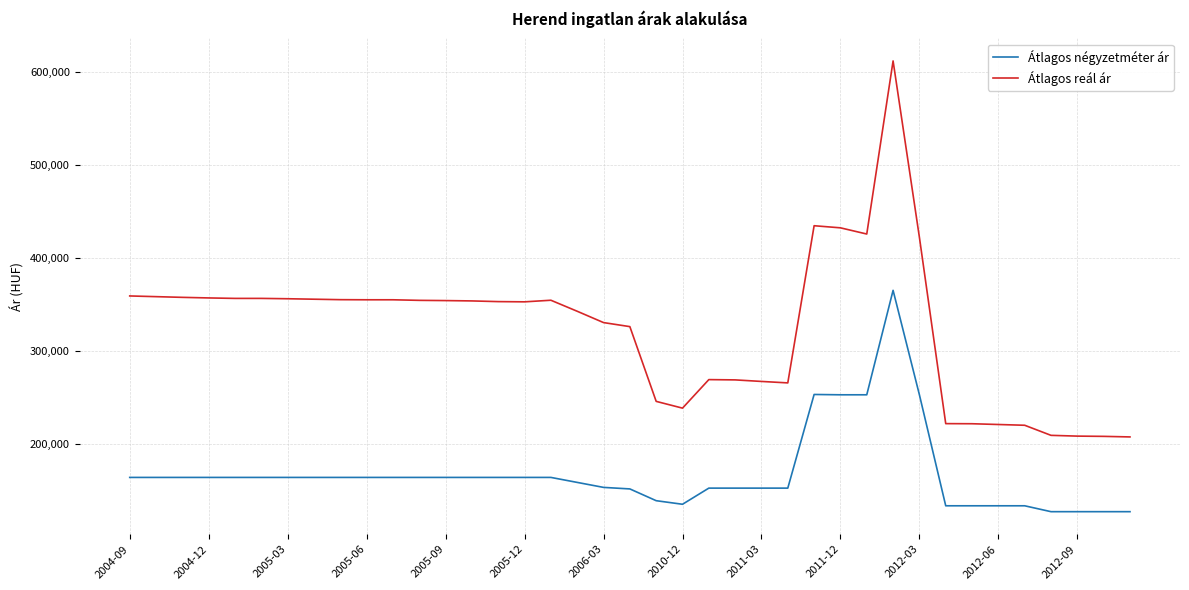

What is the average value of the Átlagos reál ár series?

323997